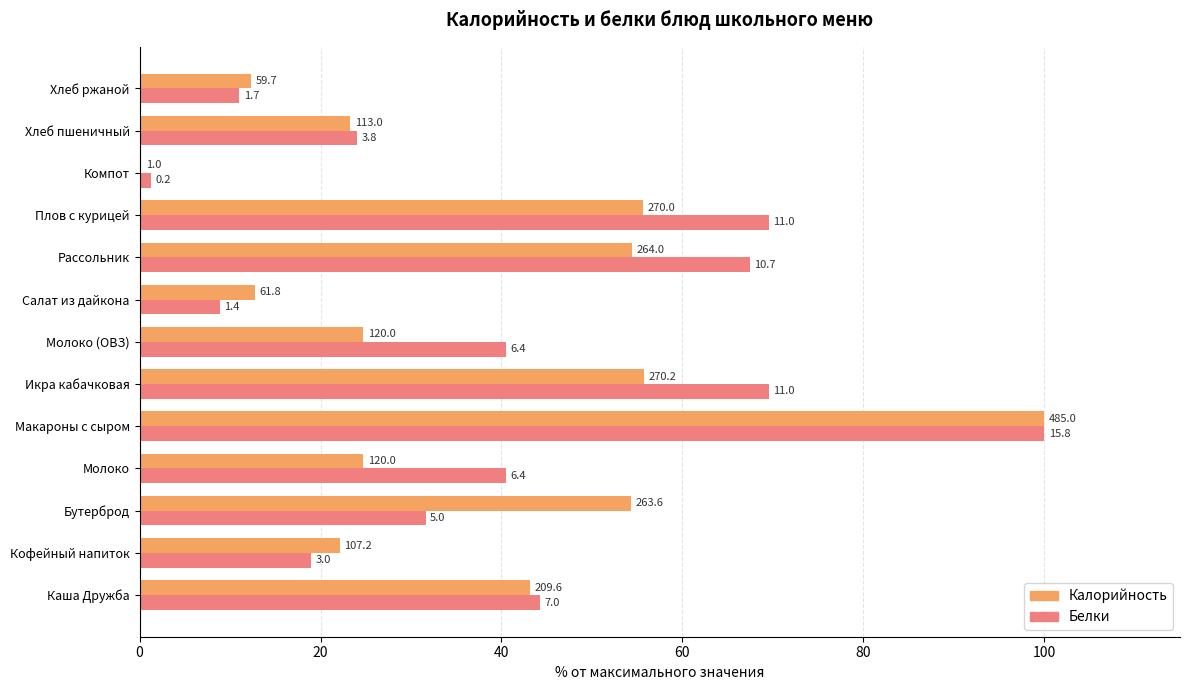

What is the difference between the maximum and minimum values in the Белки series?

98.7